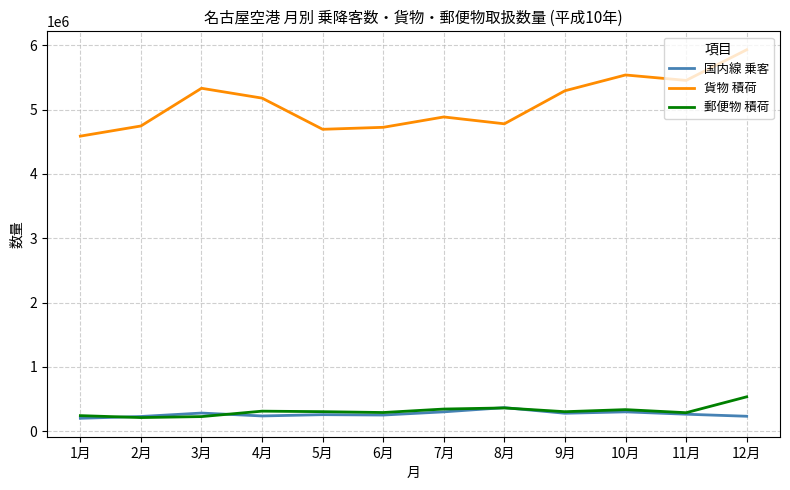

Where does the 国内線 乗客 series first go above 265496?

3月